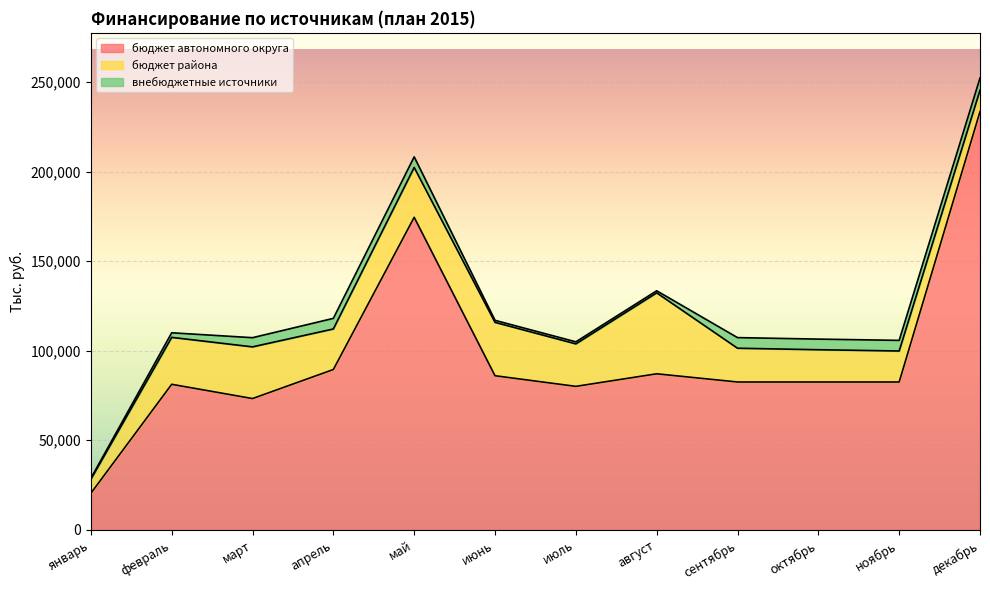

At which label does бюджет района first exceed 23709?

февраль